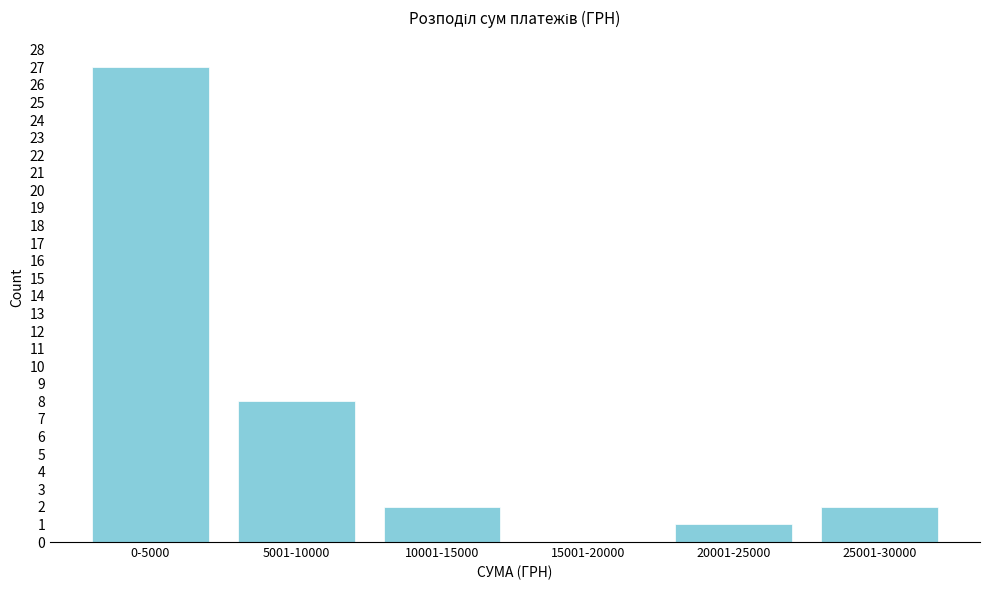

Reading right to left, extract all data points from this chart.

25001-30000=2	20001-25000=1	15001-20000=0	10001-15000=2	5001-10000=8	0-5000=27